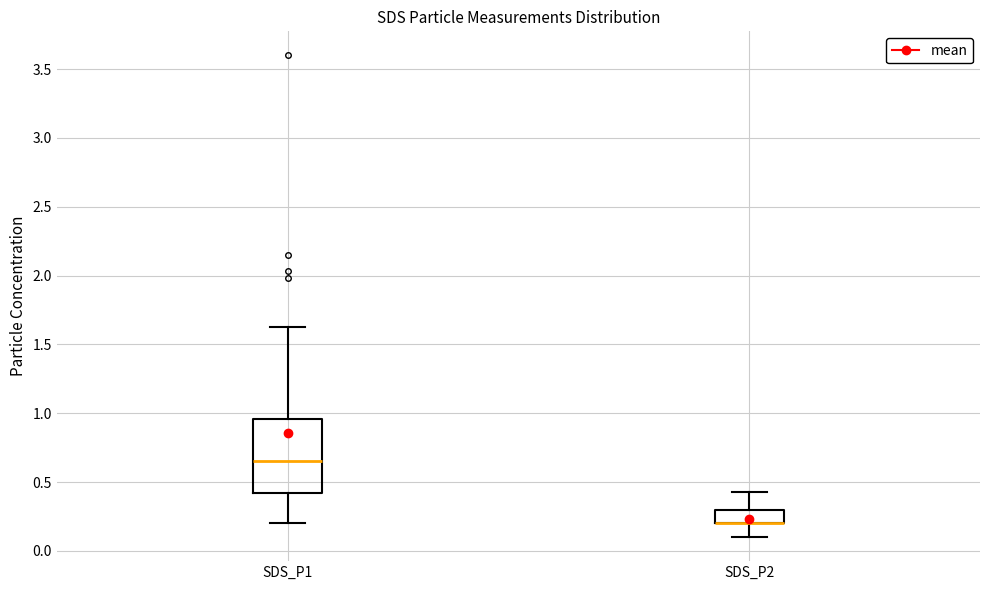

Reading left to right, read every box against the y-axis: the position of its median line, the range the box covers, and the ends of its whiskers. The values are not printed on the chart, so give them approximately, as read against the axis.

SDS_P1: median 0.65, box 0.40 to 0.95, whiskers 0.20 to 1.65
SDS_P2: median 0.20 (drawn on the box's lower edge), box 0.20 to 0.30, whiskers 0.10 to 0.45